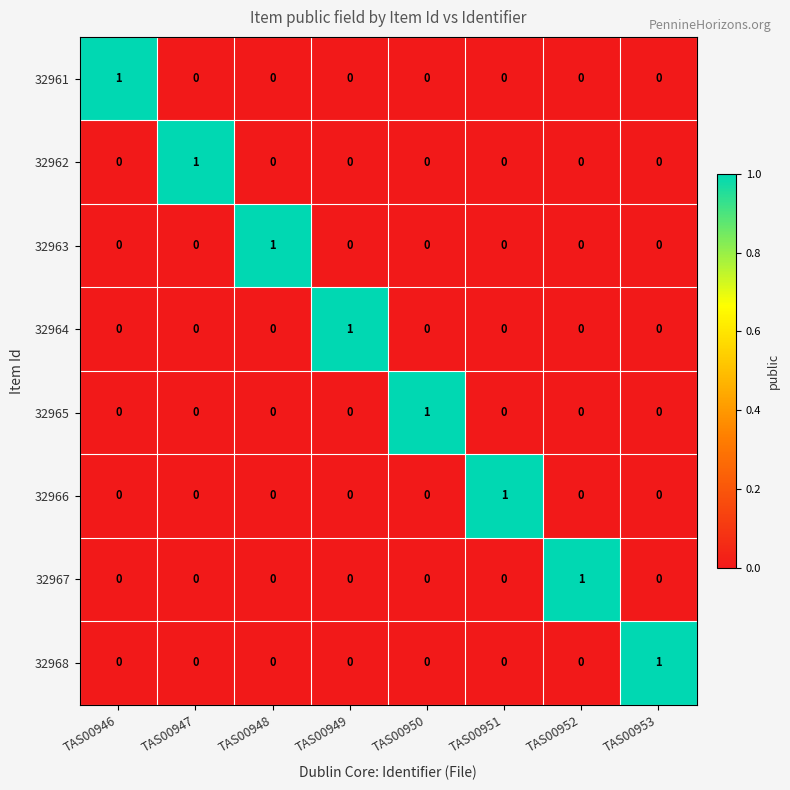

At how many categories does at least one series exceed 0?

8